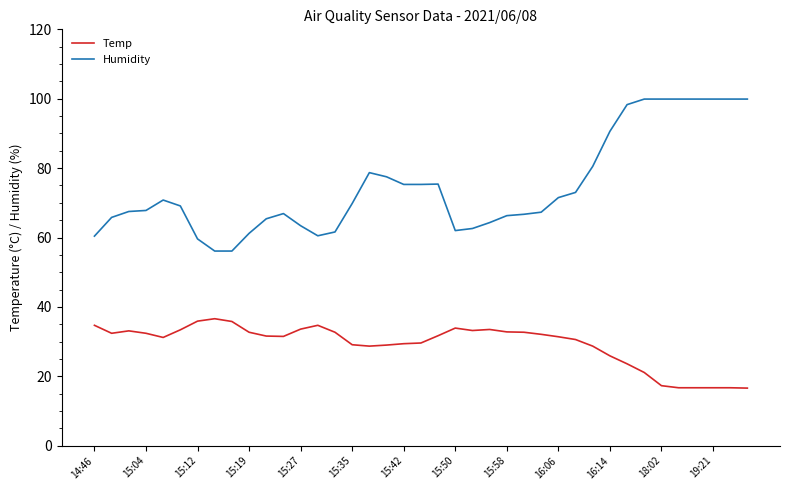

What is the smallest value displayed?

16.6